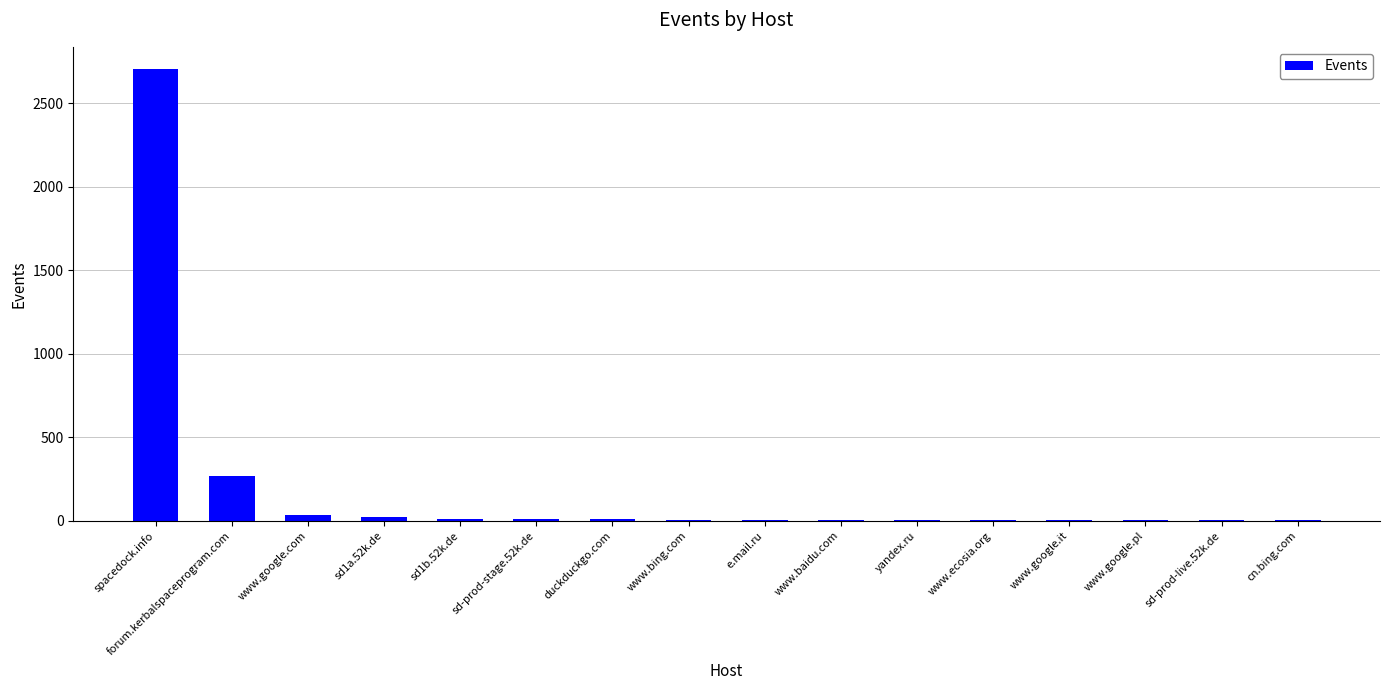

Where is the data nearest to the value 1352?

forum.kerbalspaceprogram.com